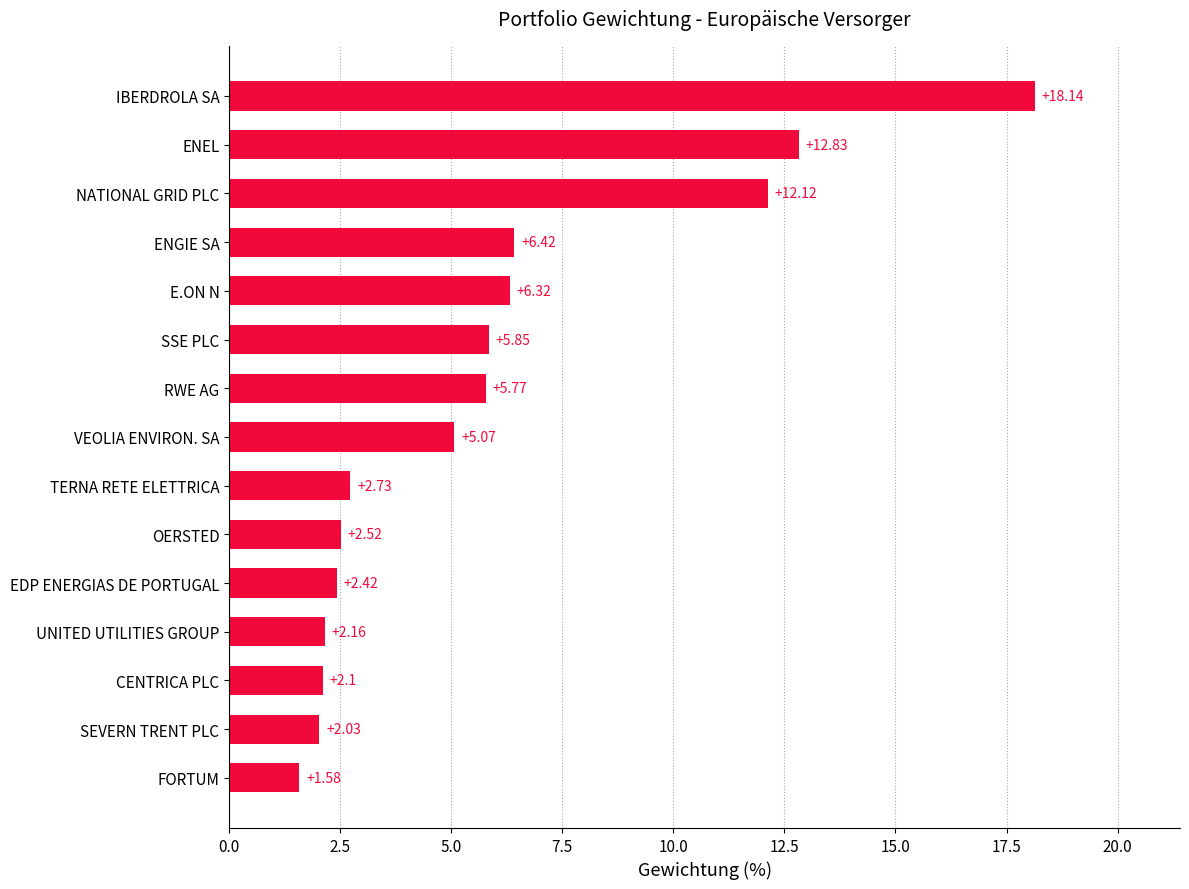

What is the sum of all values?

88.1